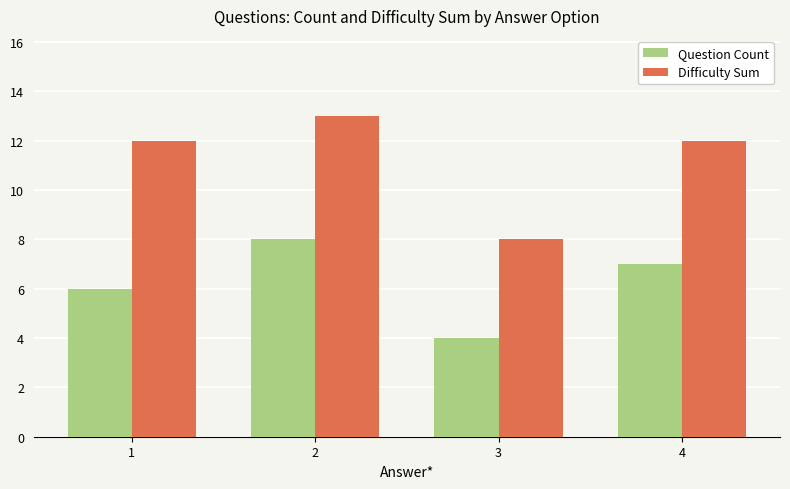

Which series has the largest total across all categories?

Difficulty Sum